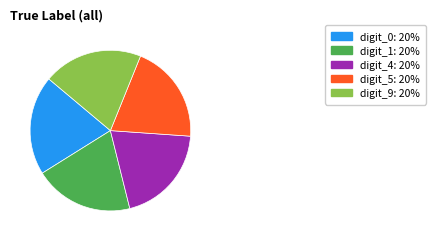

Does any single category account for the majority?

No